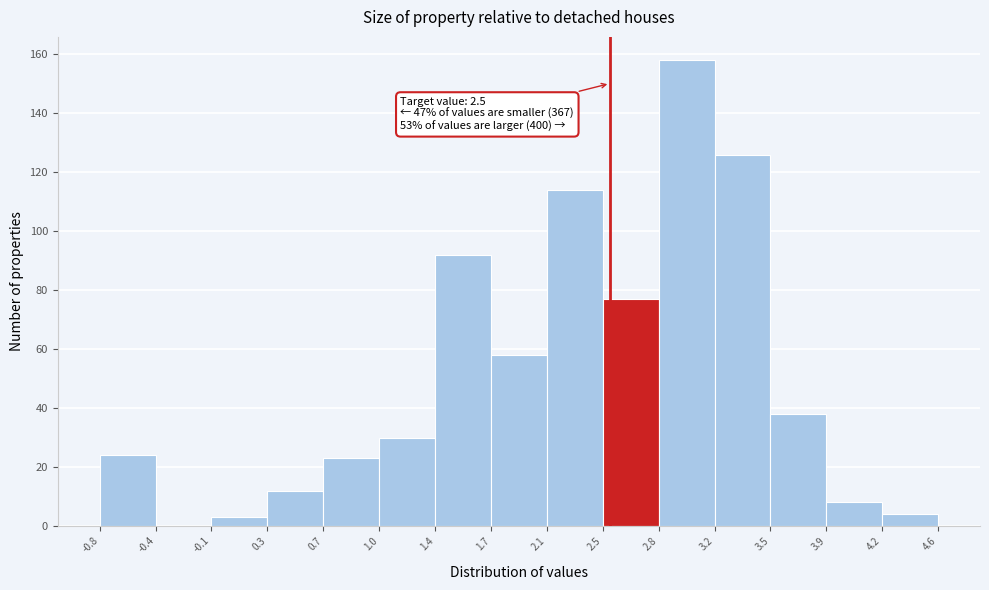

Over which range of the x-axis is the bar tallest?

2.8 to 3.2